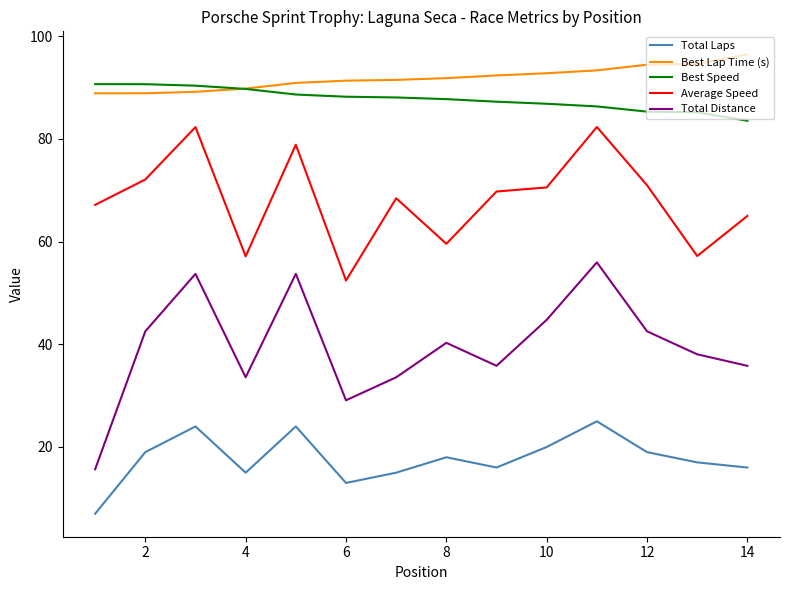

List the series in order of their peak value, highest first.

Best Lap Time (s), Best Speed, Average Speed, Total Distance, Total Laps